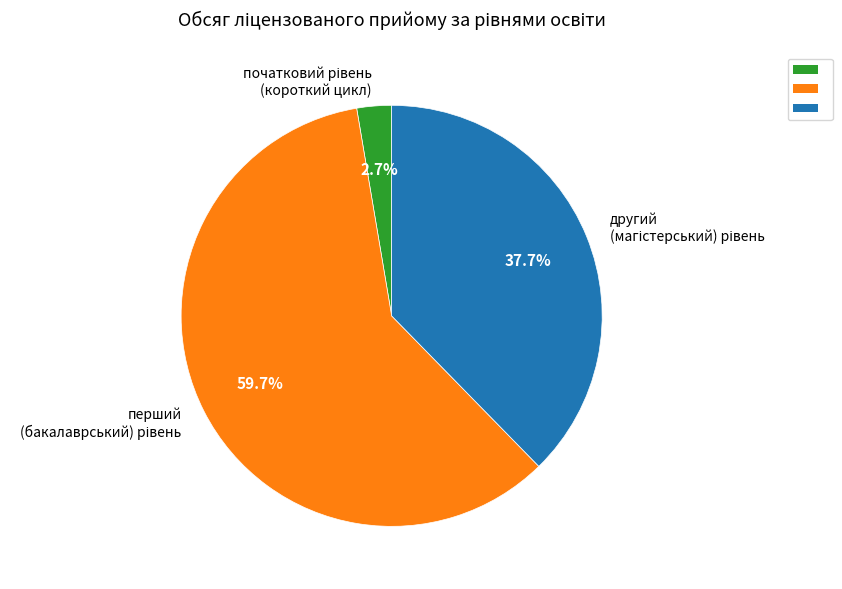

Is there a majority slice in this chart?

Yes